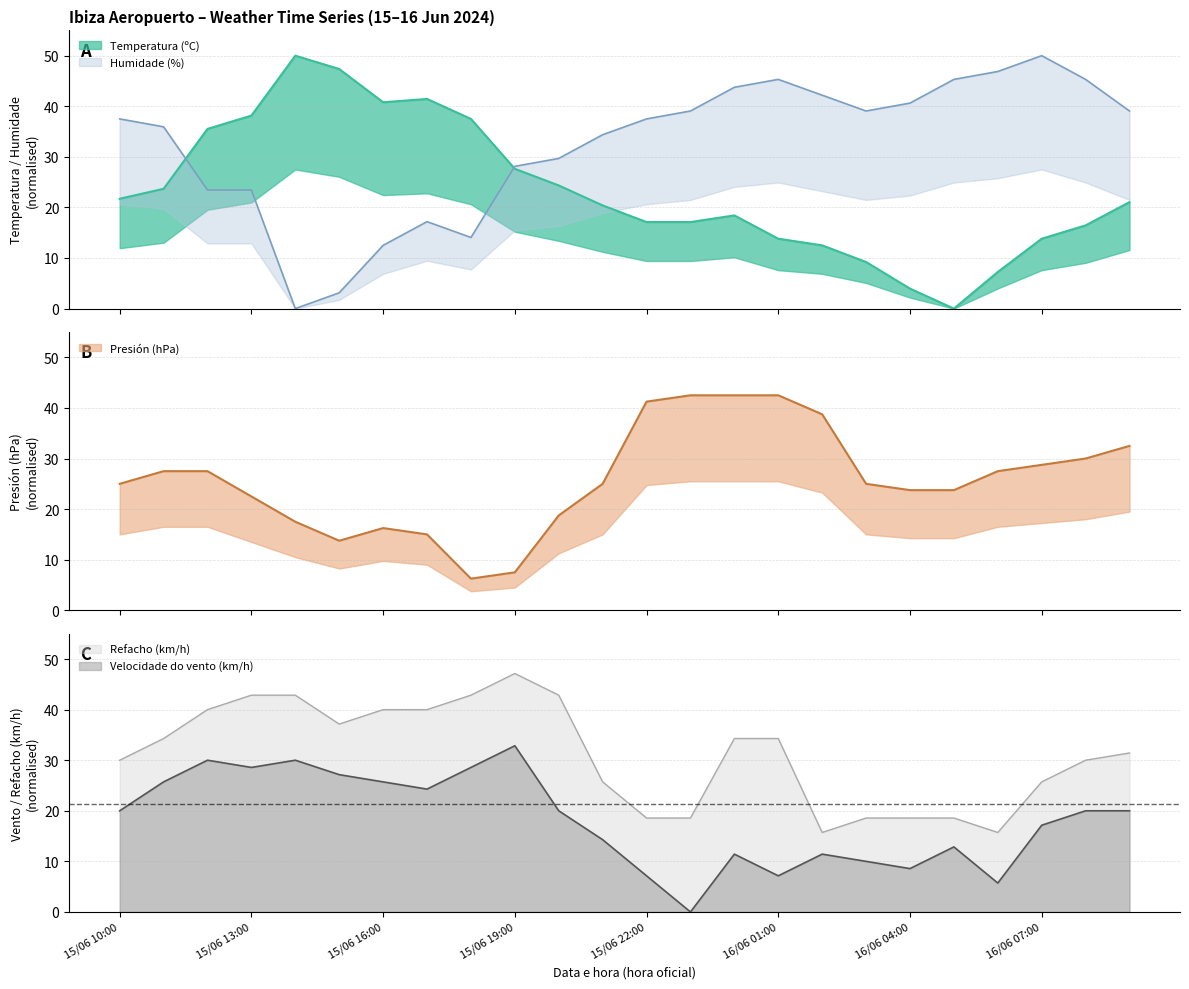

Where does the Temperatura (ºC) series first go above 21?

15/06 10:00